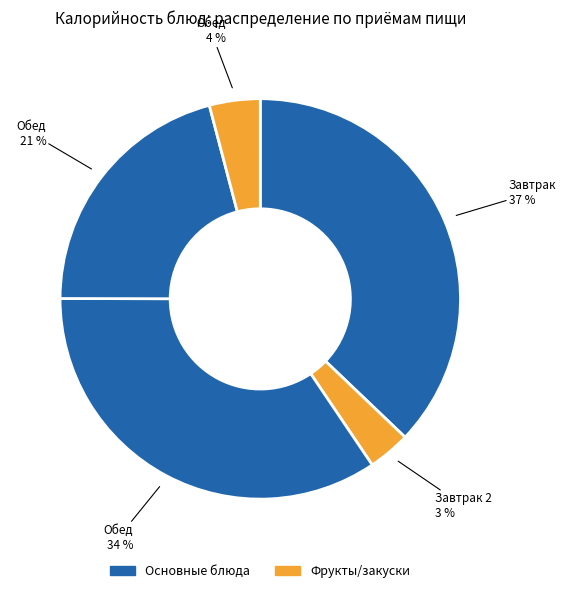

Count the number of slices in the pie.

5